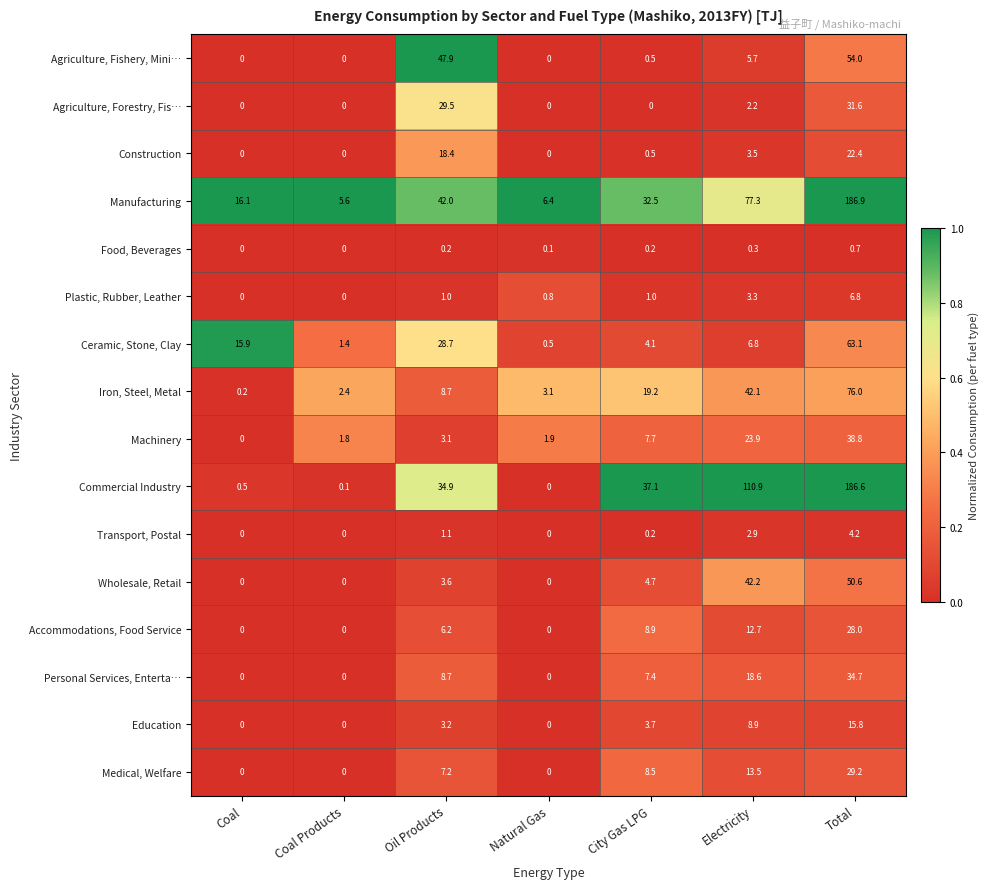

At which label is Wholesale, Retail closest to 25?

Electricity